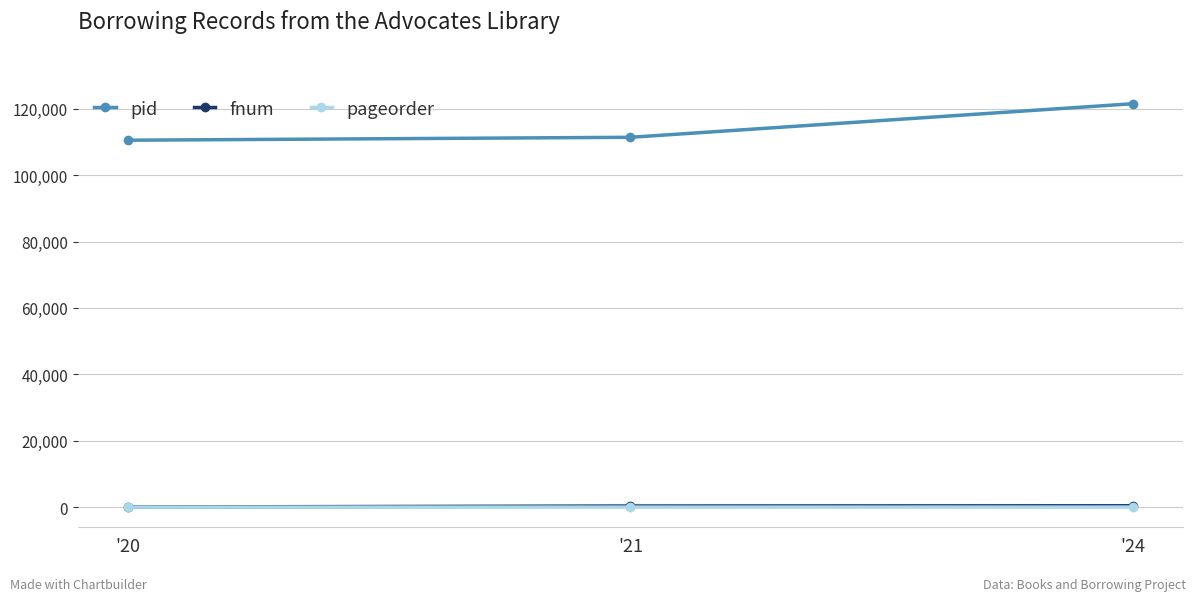

Which series has the largest total across all categories?

pid